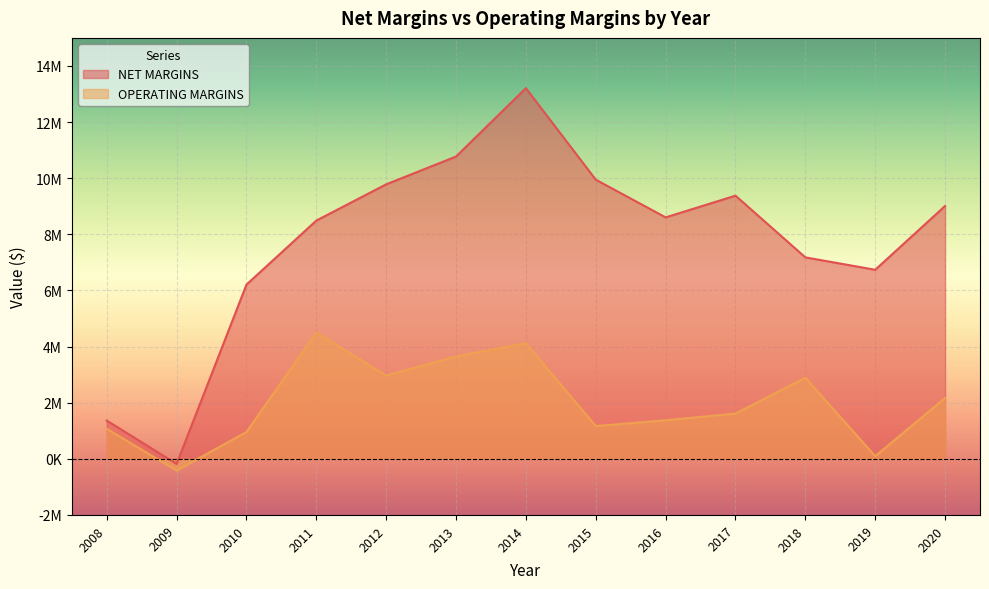

Reading left to right, what are all the values shown in this chart?

NET MARGINS: 1363208	-181988	6207831	8490206	9781819	10772925	13207823	9947346	8603869	9377791	7178908	6737133	9010255
OPERATING MARGINS: 1068968	-416504	955516	4505479	2967848	3648563	4119408	1168116	1373225	1613888	2888436	94345	2168358